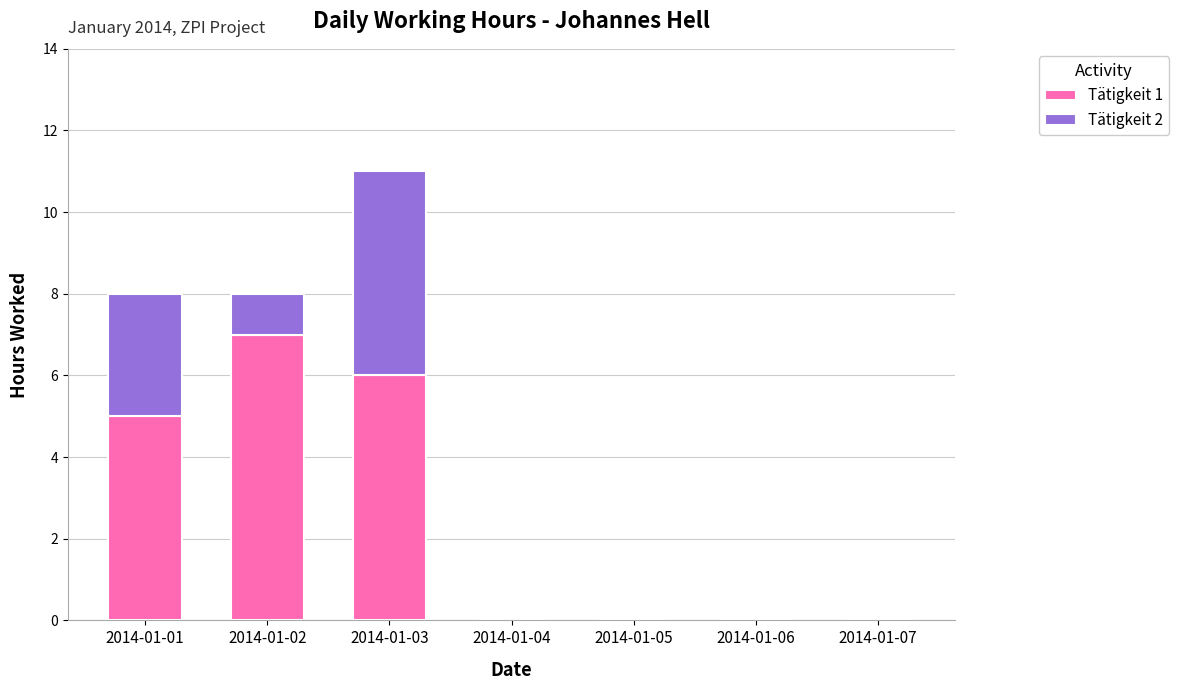

The value of Tätigkeit 1 at 2014-01-01 is 3. True or false?

False